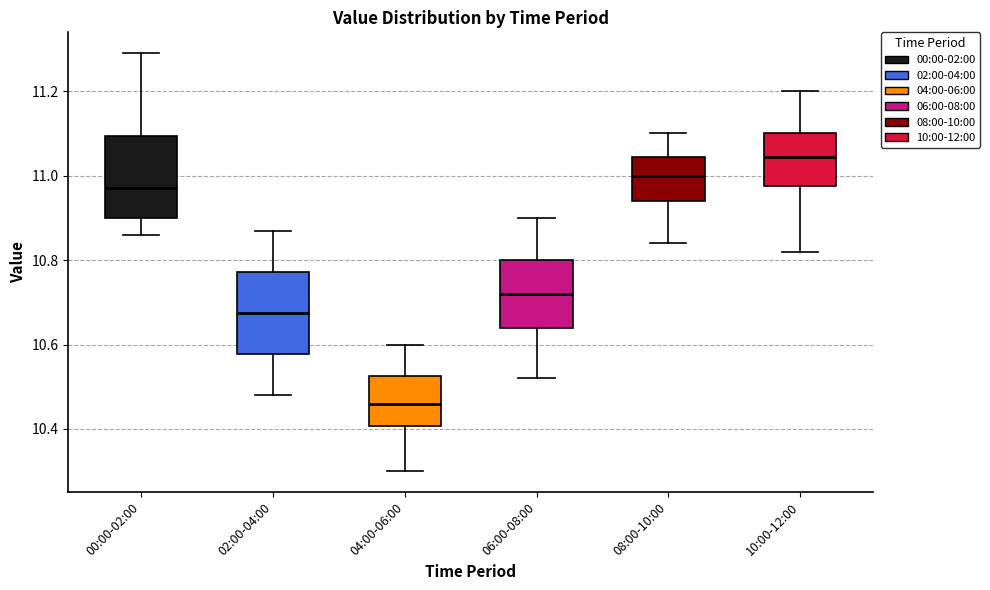

Where is the lower edge of the box for 06:00-08:00 on the y-axis? The values are not printed on the chart, so give them approximately, as read against the axis.

10.64